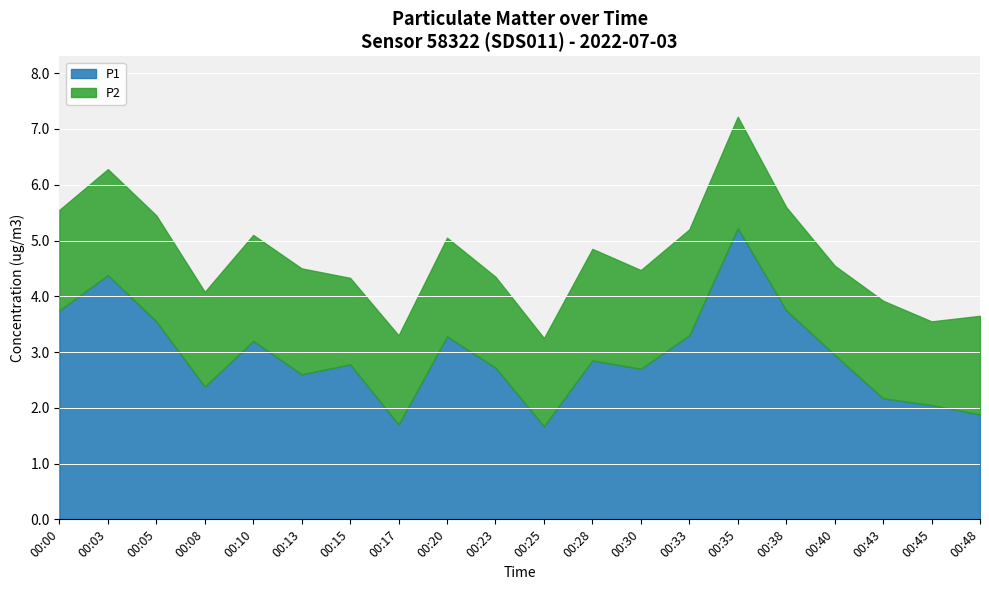

How many values in the P1 series are below 2?

3